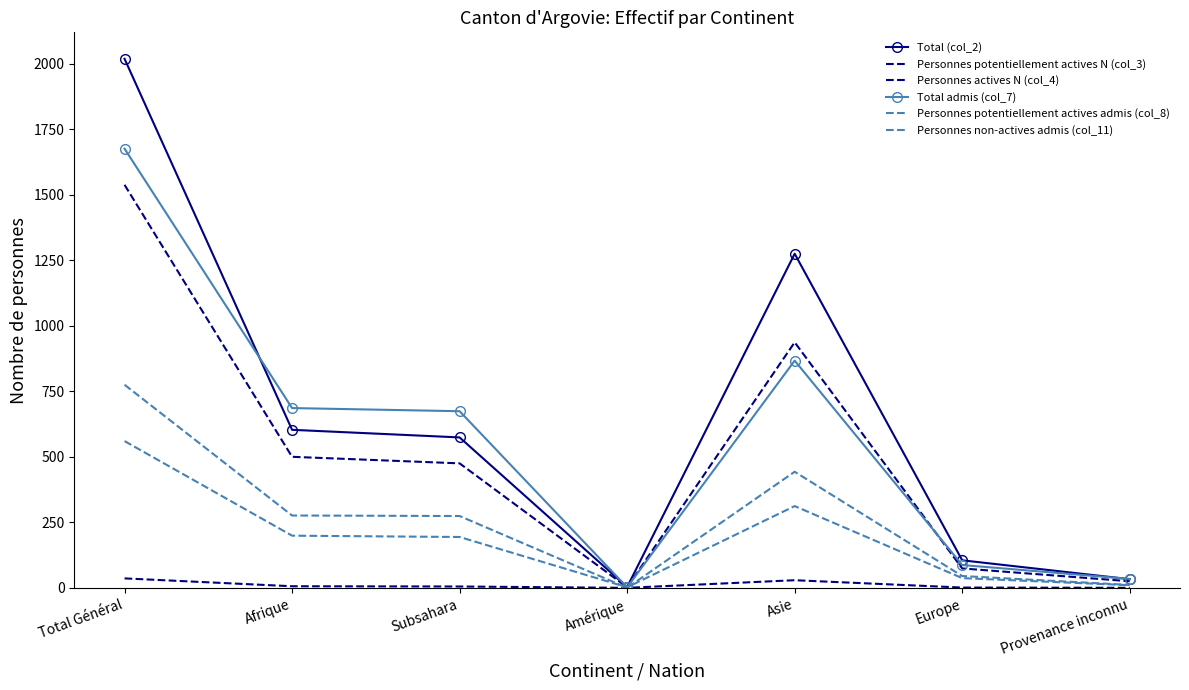

How many categories are shown in the chart?

7